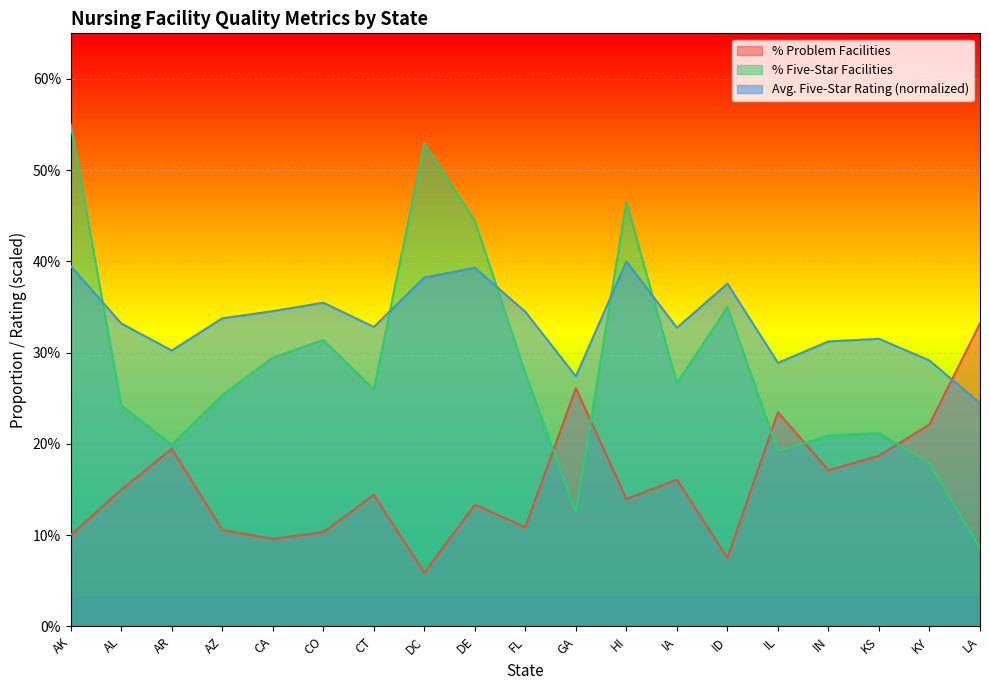

List the labels in order of % Five-Star Facilities value, smallest first.

LA, GA, KY, IL, AR, IN, KS, AL, AZ, CT, IA, FL, CA, CO, ID, DE, HI, DC, AK